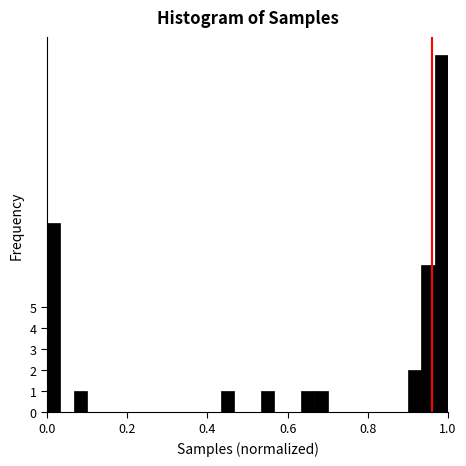

Read against the x-axis, roughly where is the centre of the tallest bar?

0.98